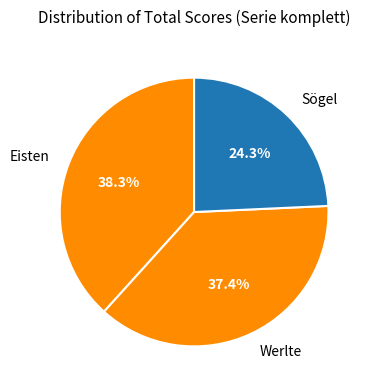

Is there a majority slice in this chart?

No